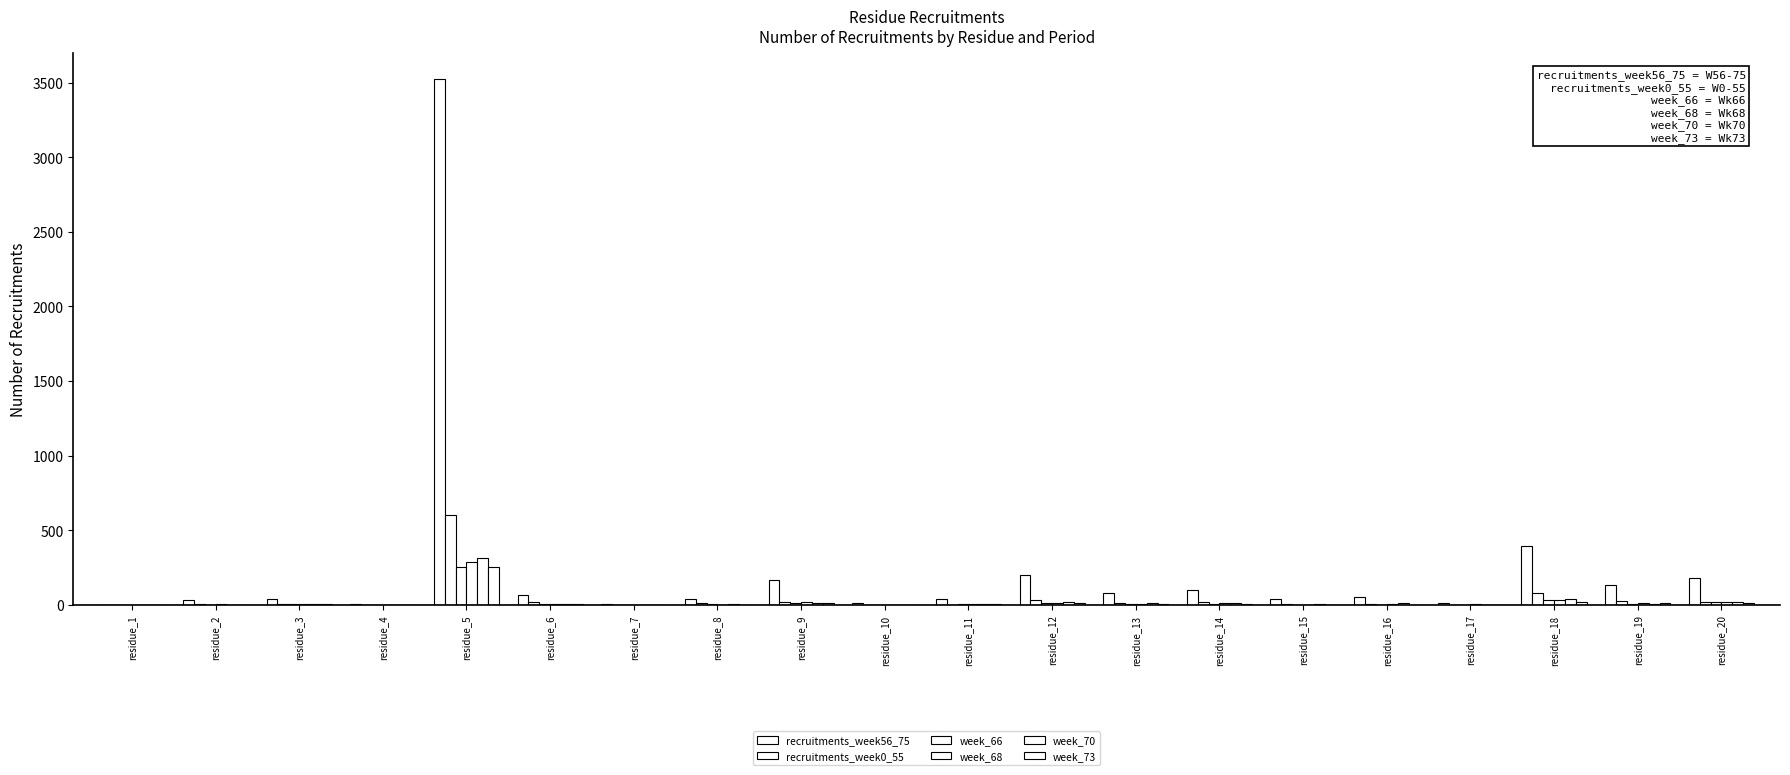

Are the bars grouped side by side (vs. stacked)?

Yes